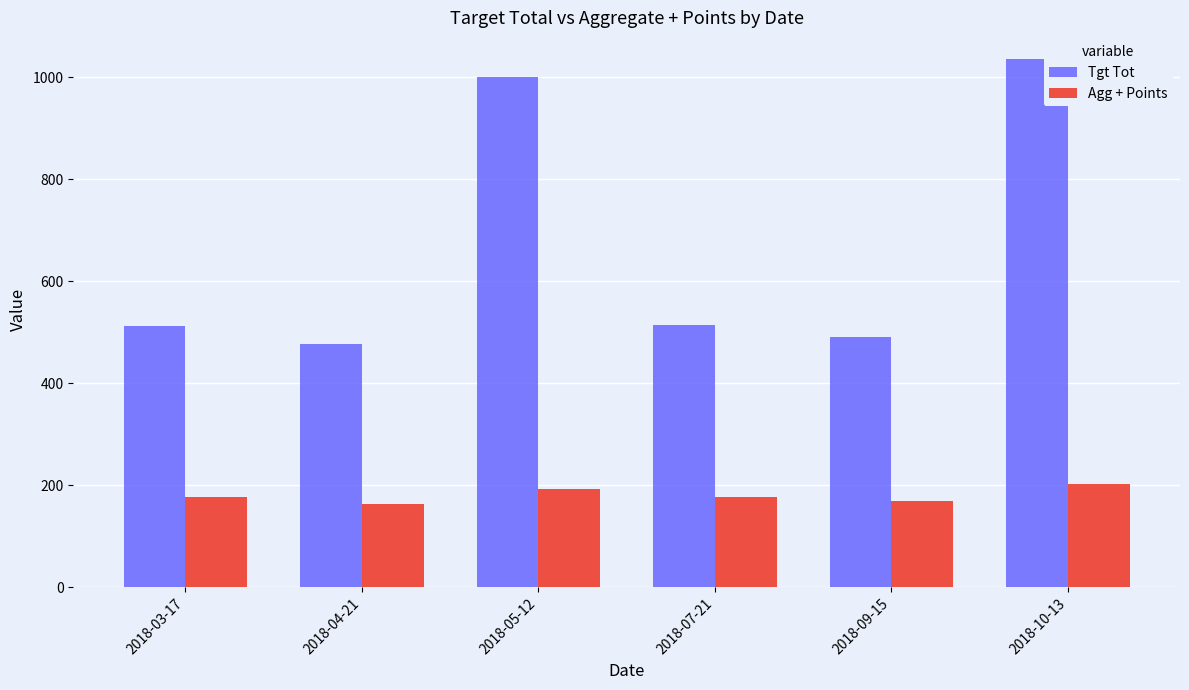

What is the smallest value displayed?

164.0